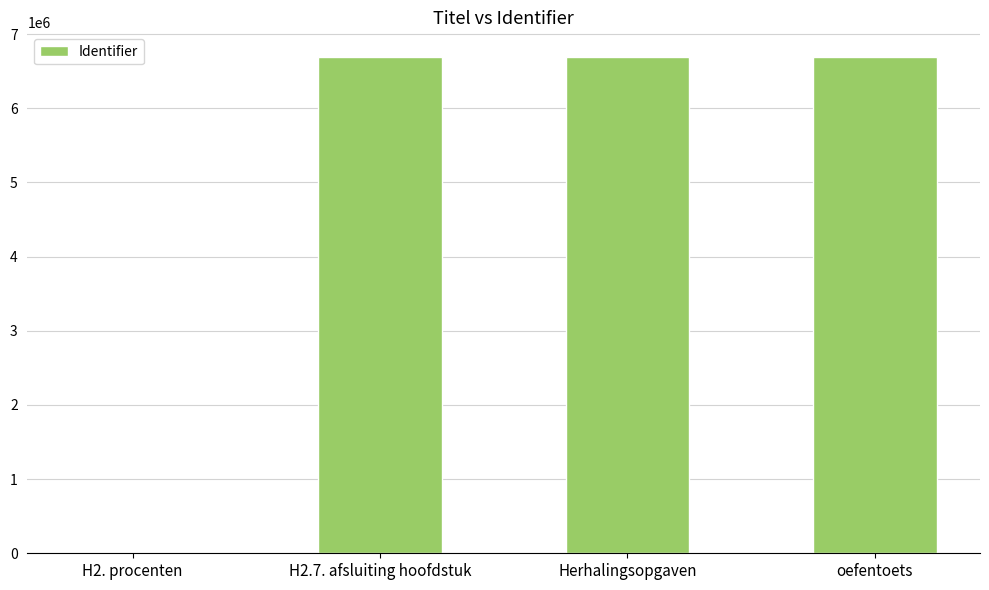

Is it true that the value at H2.7. afsluiting hoofdstuk is 6689812?

True